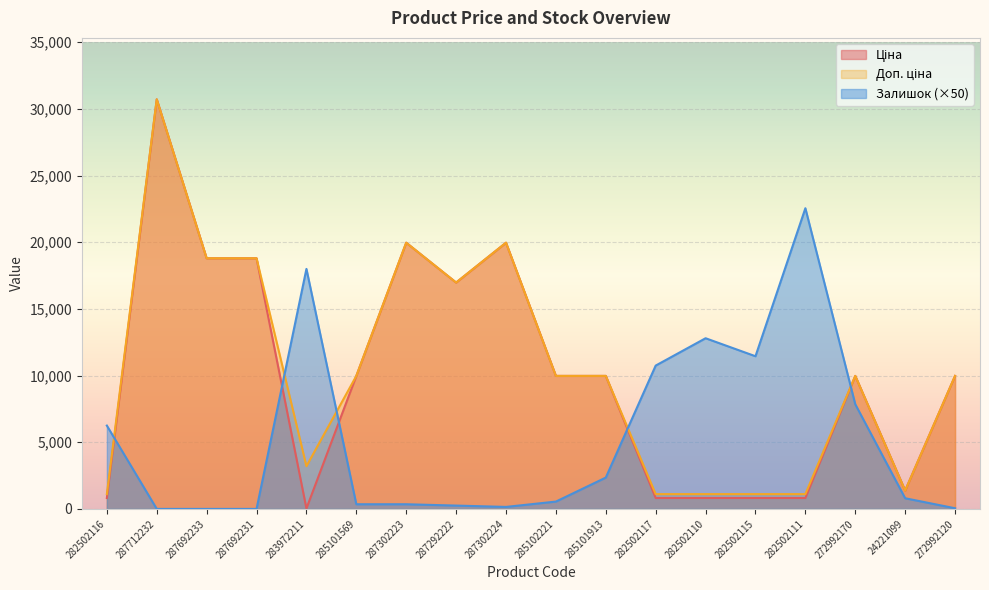

Which category has the highest value across all series?

287712232